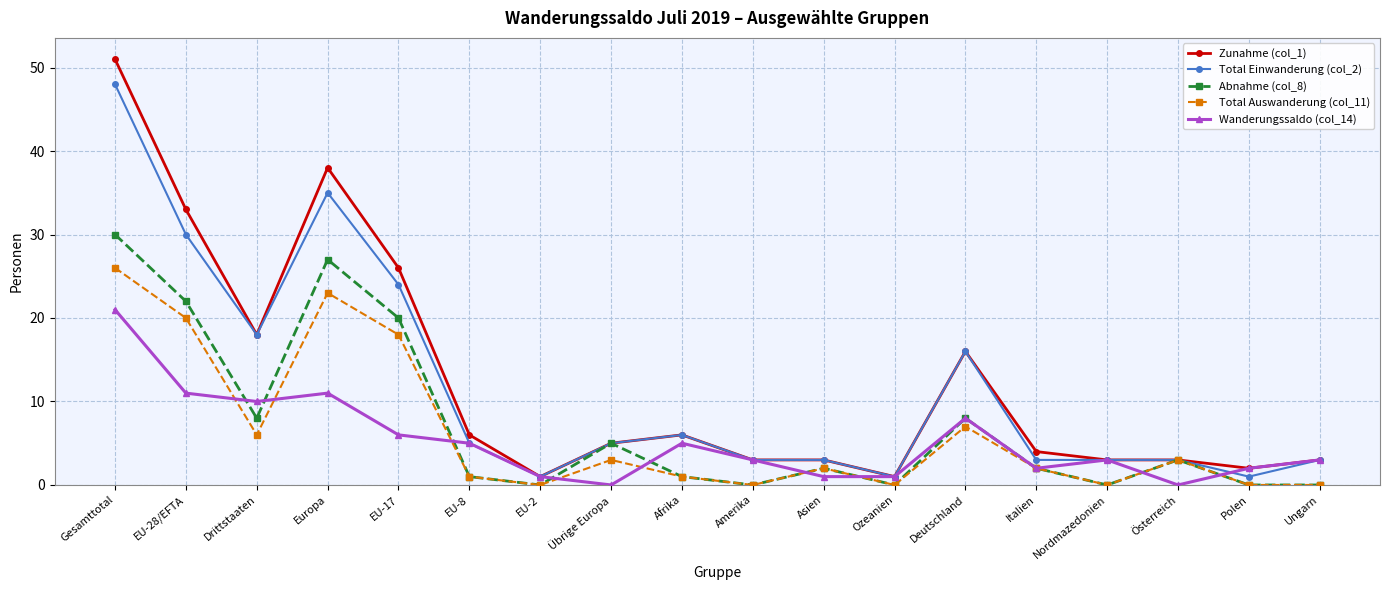

Is this an area chart (filled region under the line)?

No